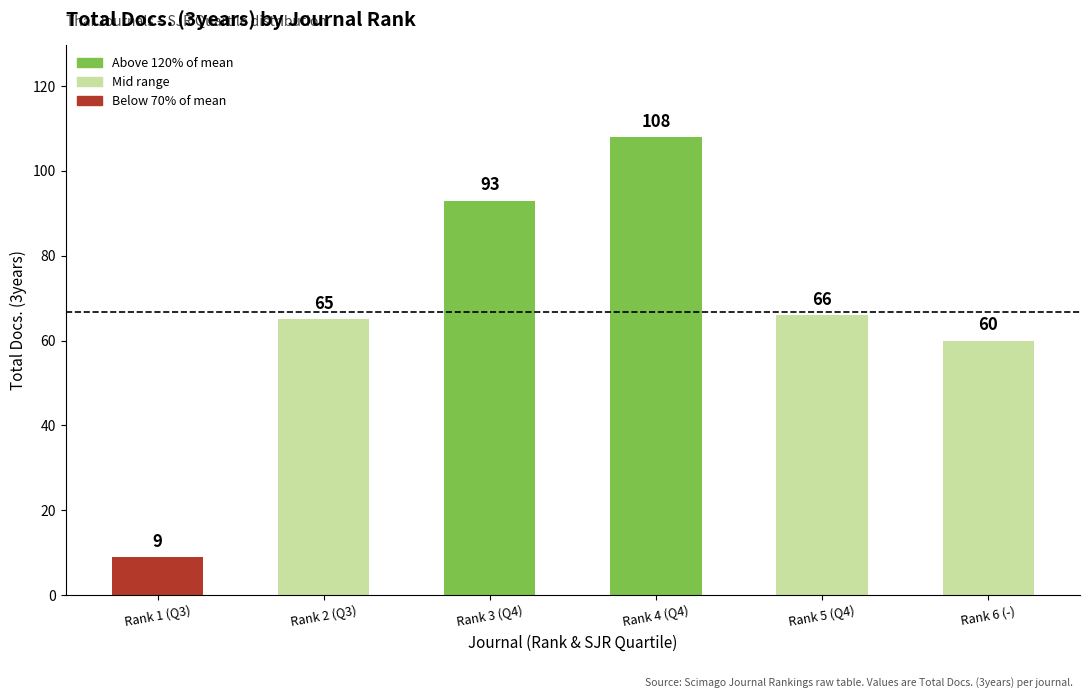

What is the difference between the maximum and minimum values?

99